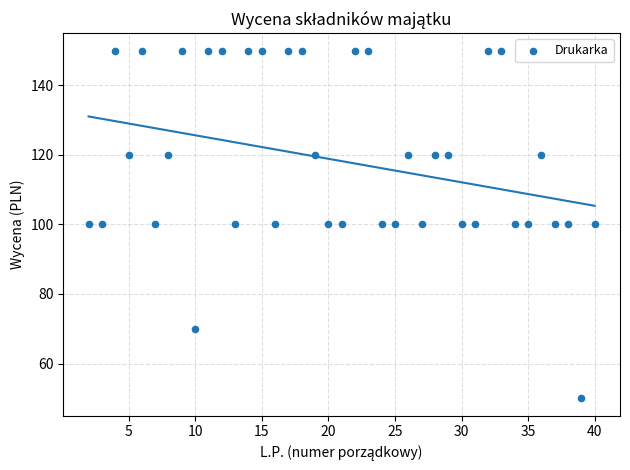

What is the range of Y values (max minus min)?

100